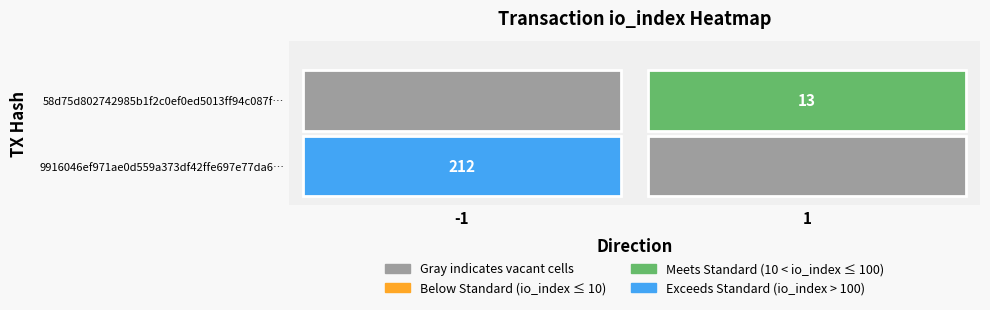

Is it true that 58d75d802742985b1f2c0ef0ed5013ff94c087f equals 13 at io_index?

True